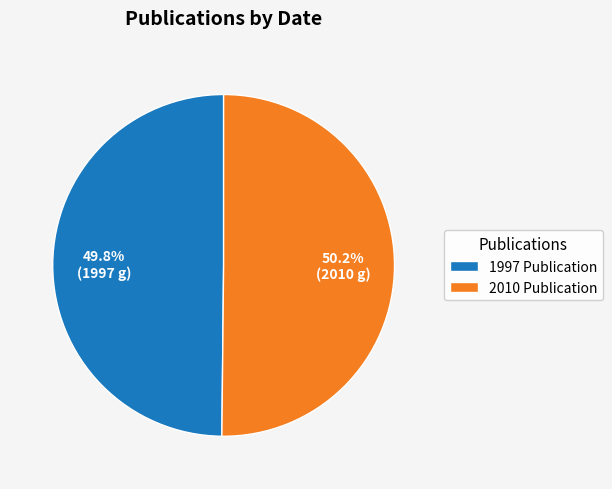

What is the ratio of the value at 1997 Publication to the value at 2010 Publication?

1.0